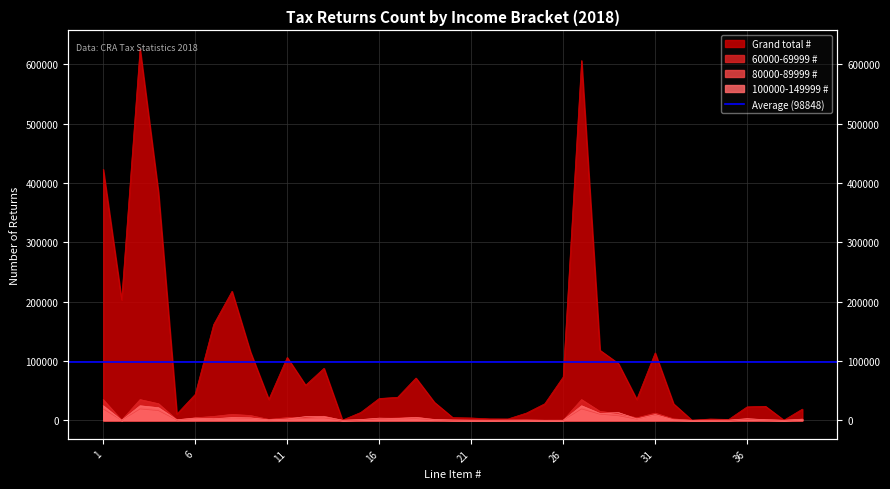

At how many categories does at least one series exceed 617457?

1